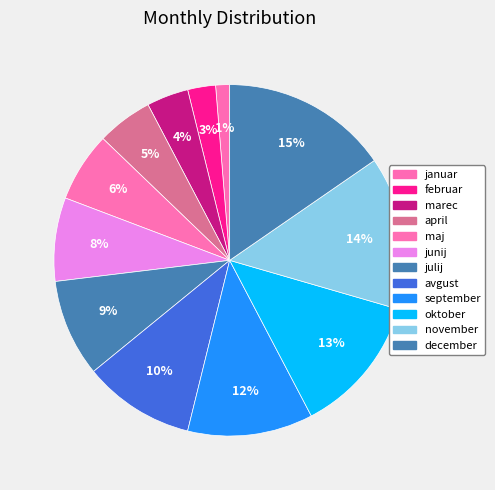

Does junij represent more than half of the total?

No